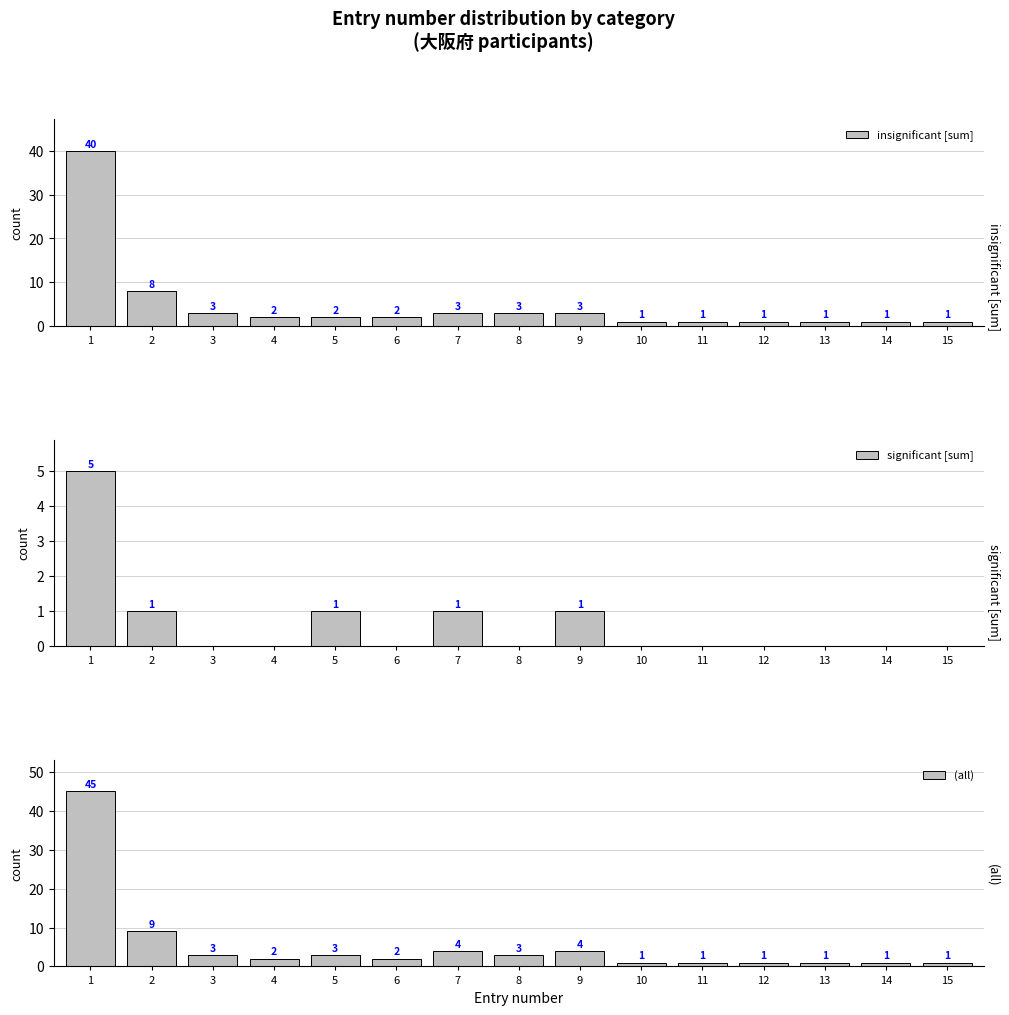

The value of (all) at 1 is 24. True or false?

False